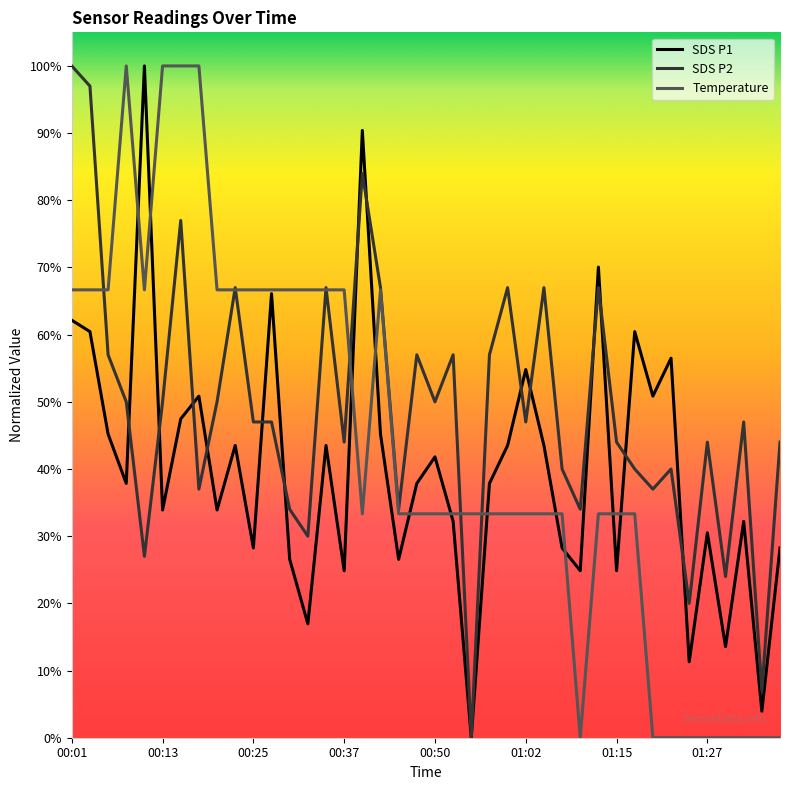

Rank the series by their average value, from lowest to highest.

SDS P1, Temperature, SDS P2